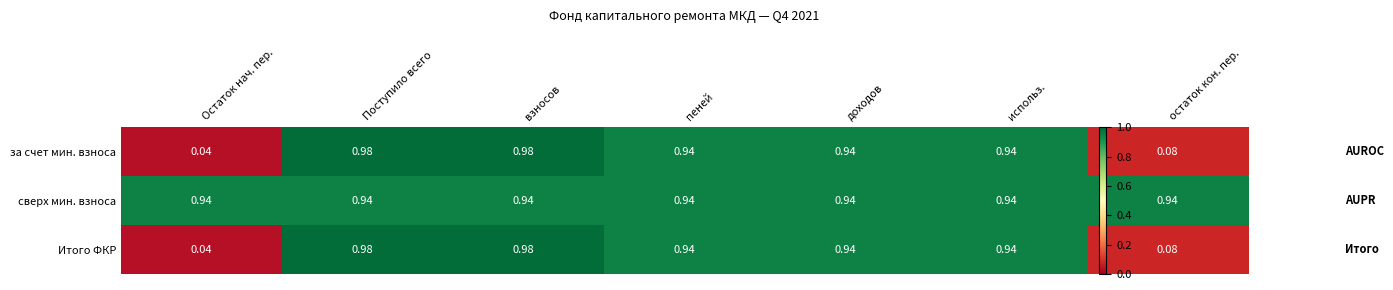

Which label corresponds to the smallest value in the chart?

Остаток нач. пер.